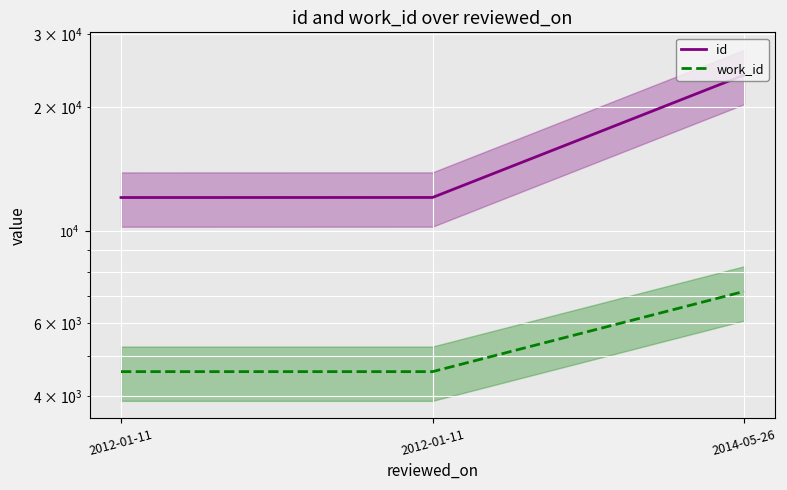

How many data points does each series have?

3